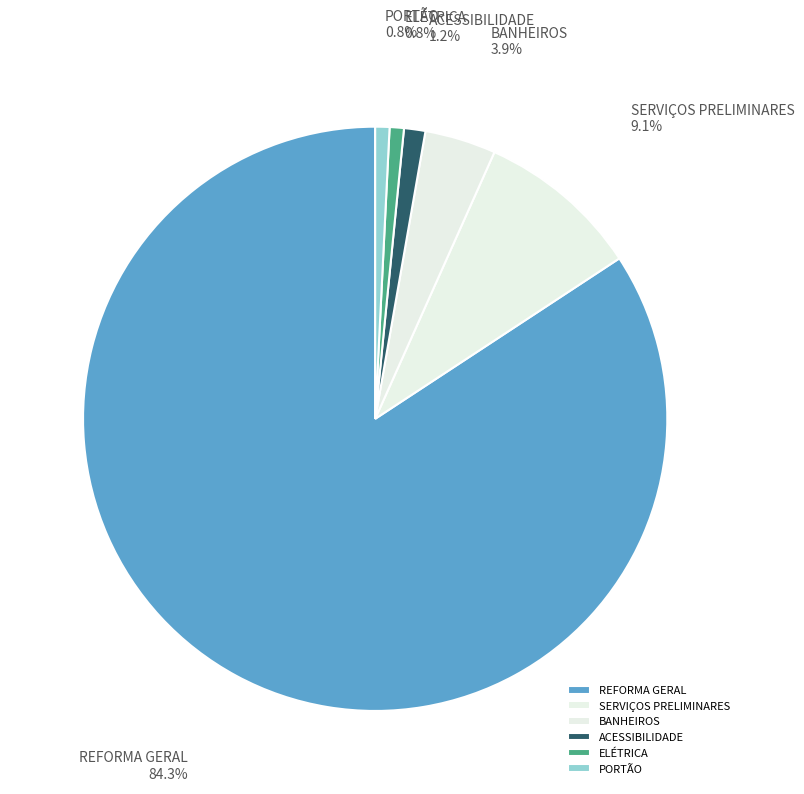

Which slice is the largest?

REFORMA GERAL